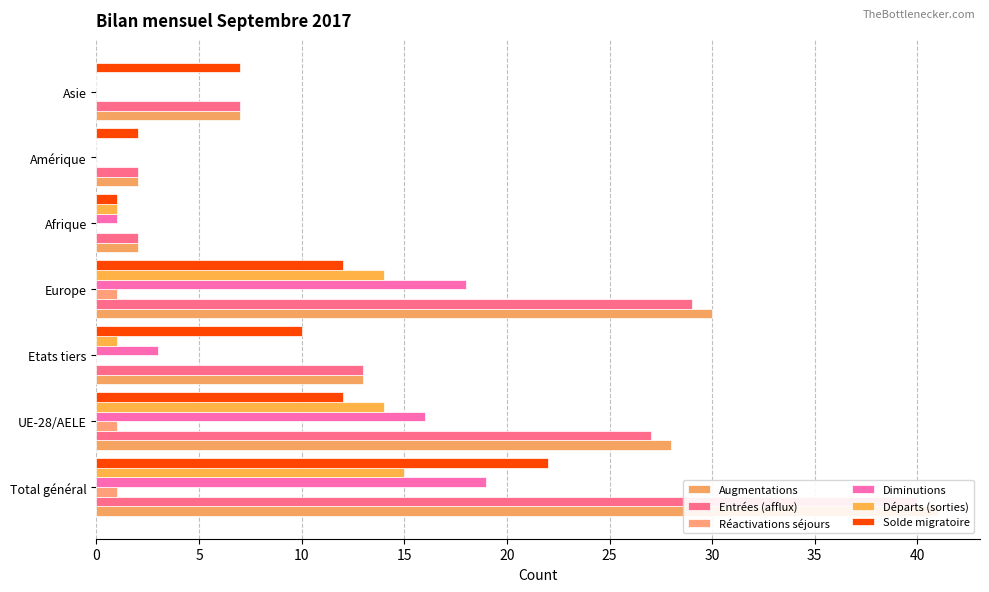

What is the maximum value for Entrées (afflux)?

40